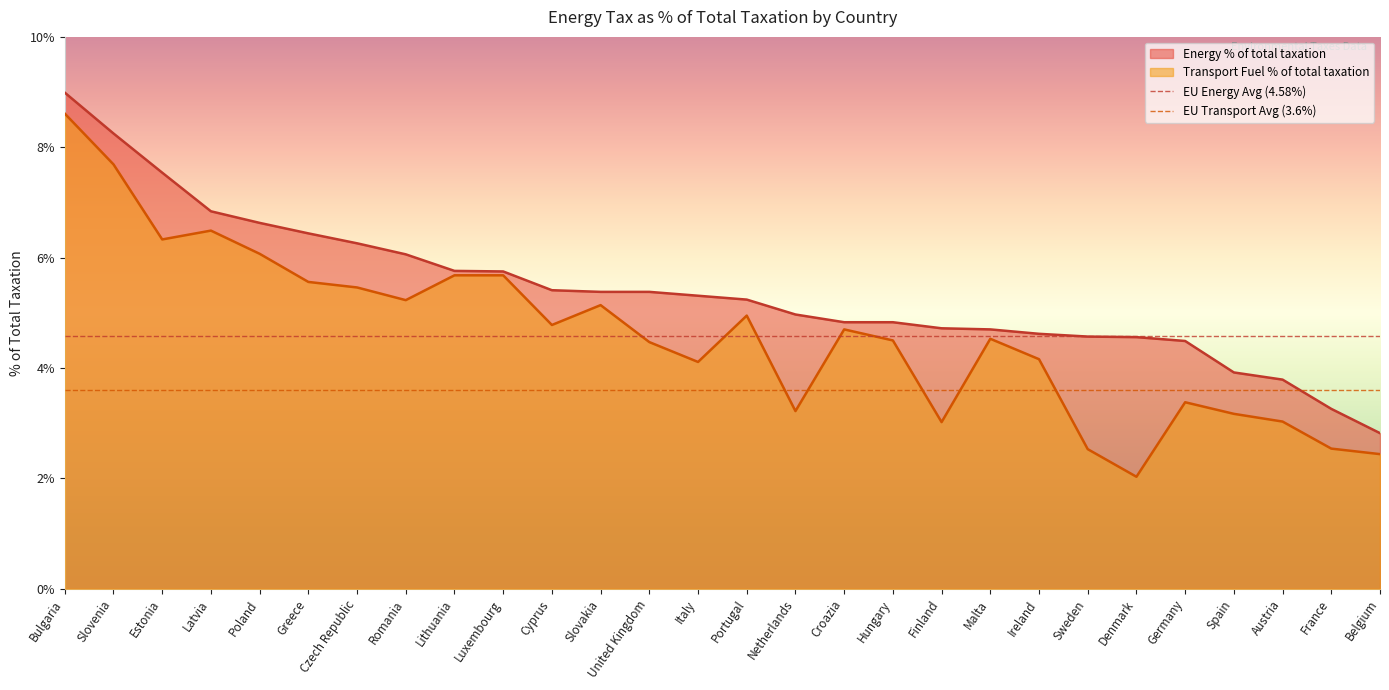

List the labels in order of Energy % of total taxation value, smallest first.

Belgium, France, Austria, Spain, Germany, Denmark, Sweden, Ireland, Malta, Finland, Croazia, Hungary, Netherlands, Portugal, Italy, Slovakia, United Kingdom, Cyprus, Luxembourg, Lithuania, Romania, Czech Republic, Greece, Poland, Latvia, Estonia, Slovenia, Bulgaria